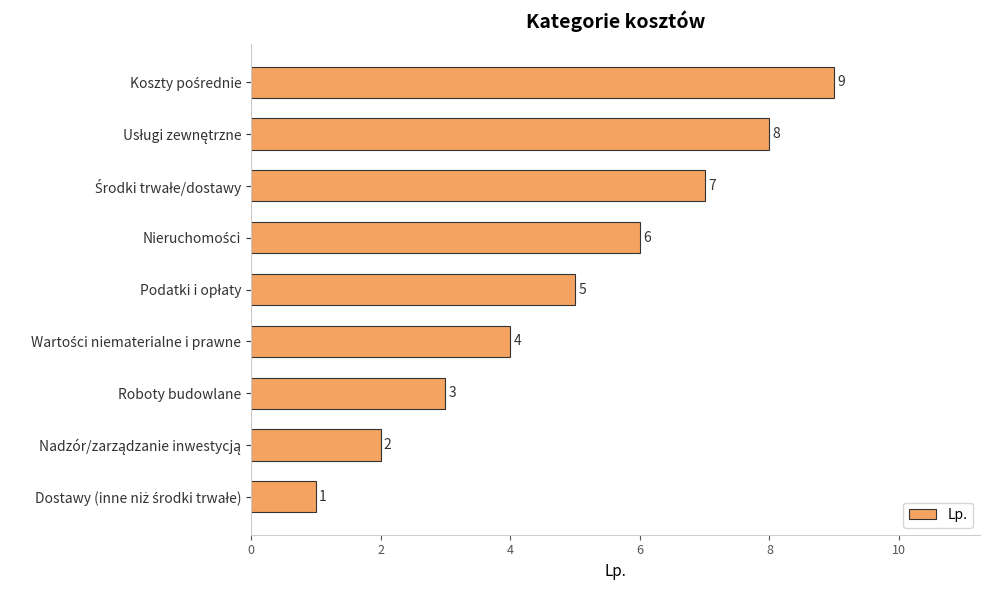

What is the average value?

5